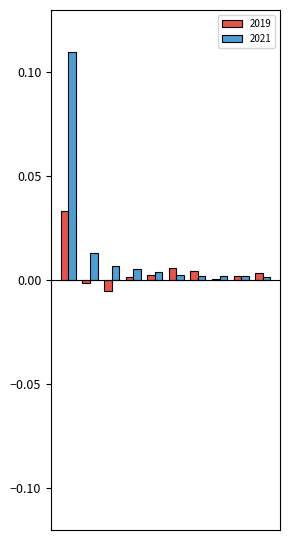

Which series has the largest range (max minus min)?

2021